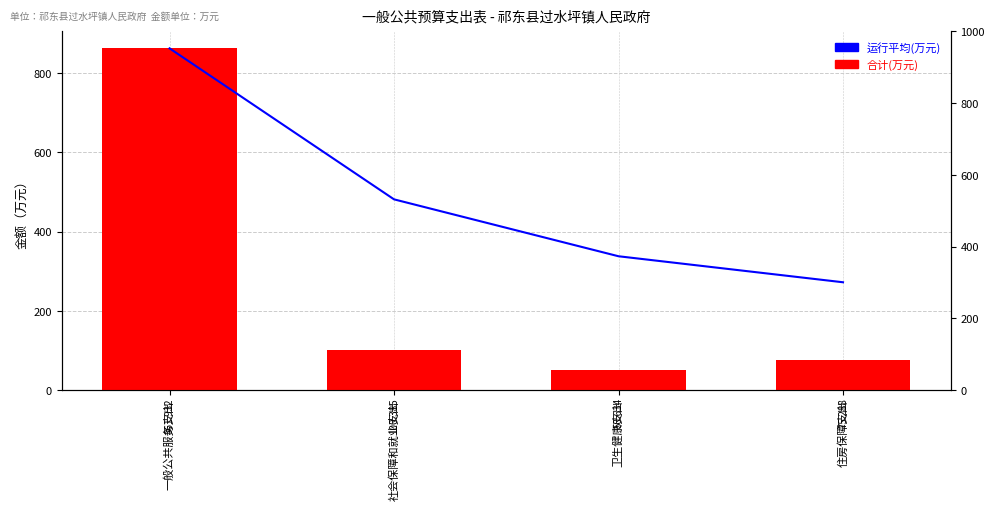

What position from the left is 社会保障和就业支出?

2